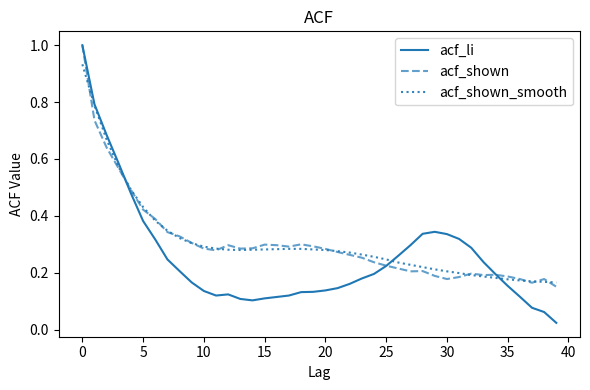

How many lines are shown in the chart?

3